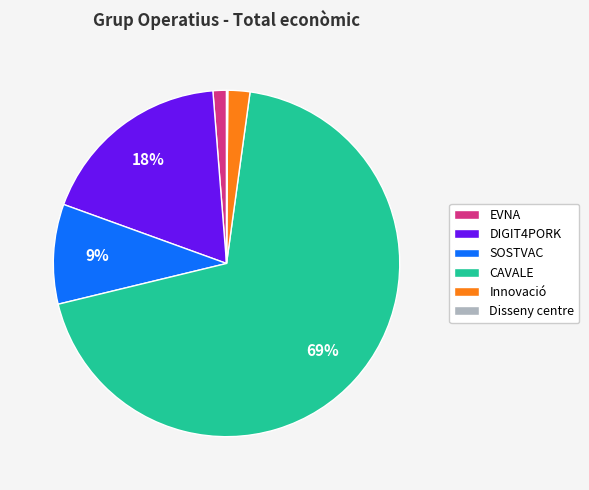

Combined, do SOSTVAC and EVNA account for over 50%?

No